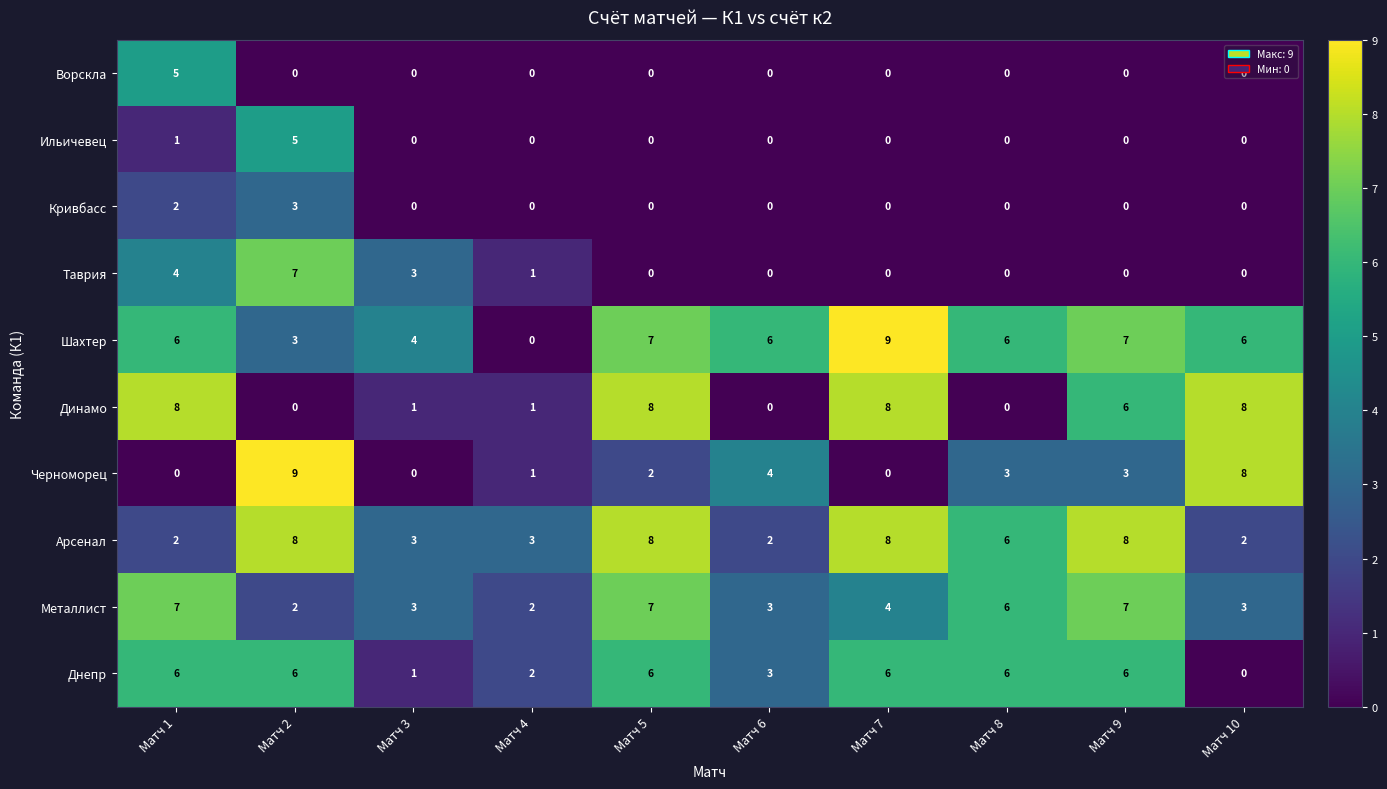

What is the maximum value shown in the chart?

9